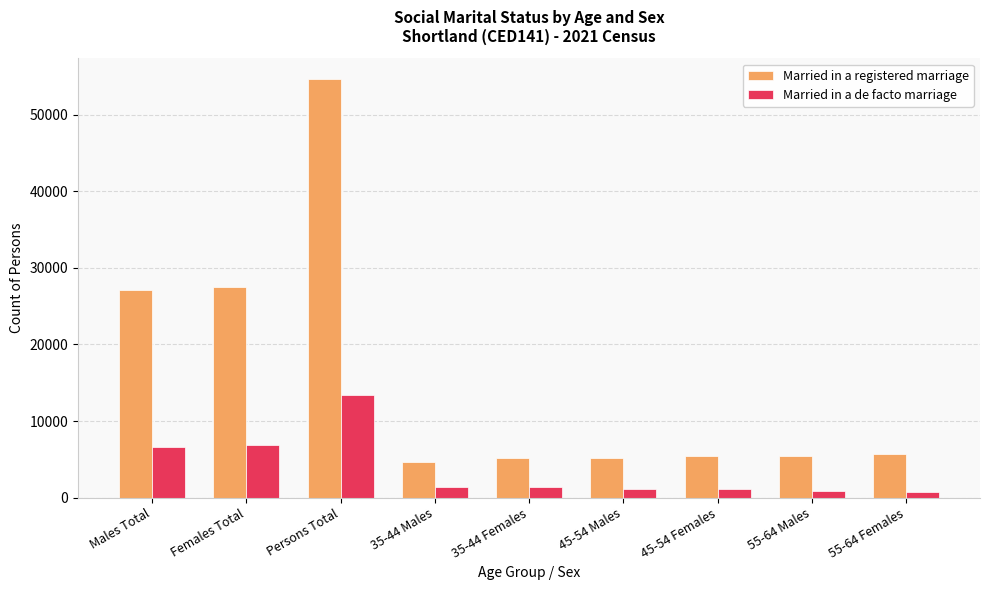

Are the bars horizontal?

No